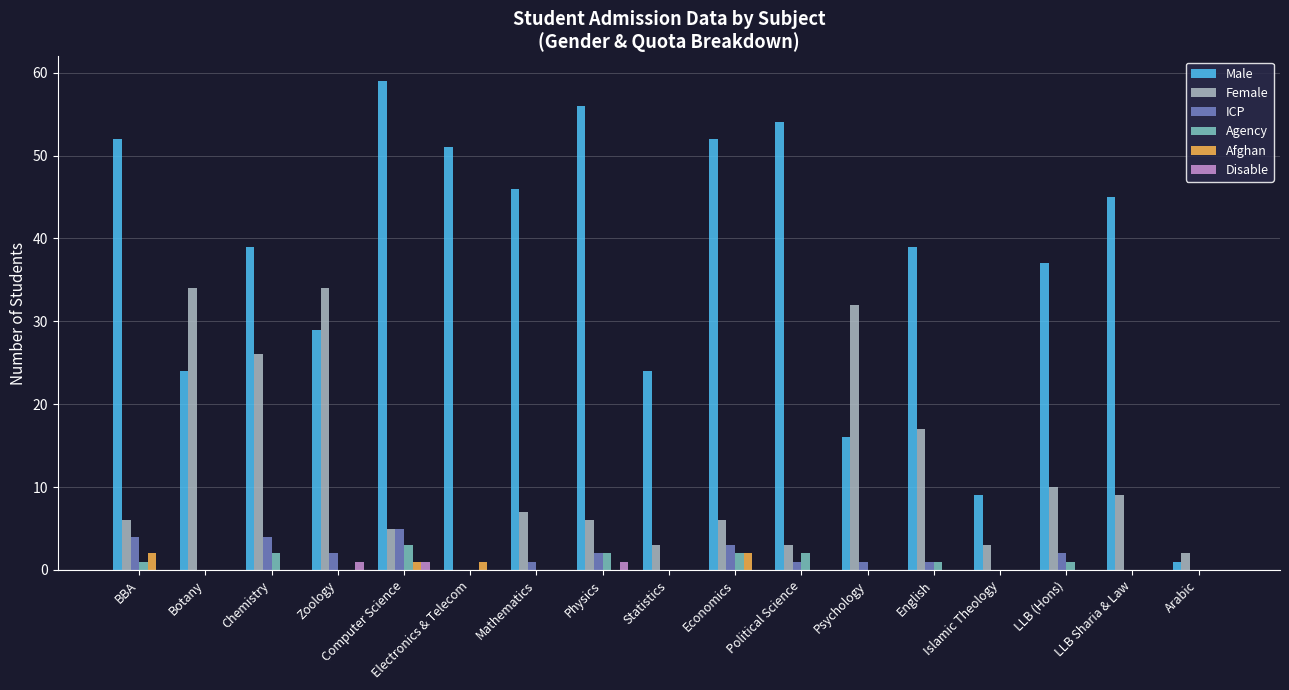

How many groups of bars are there?

17